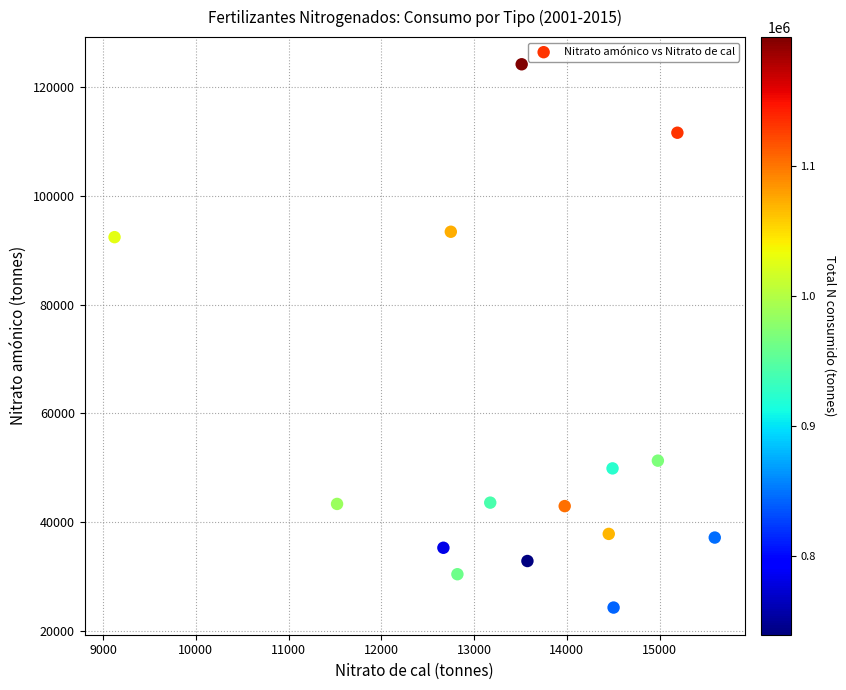

What is the range of Y values (max minus min)?

99964.0